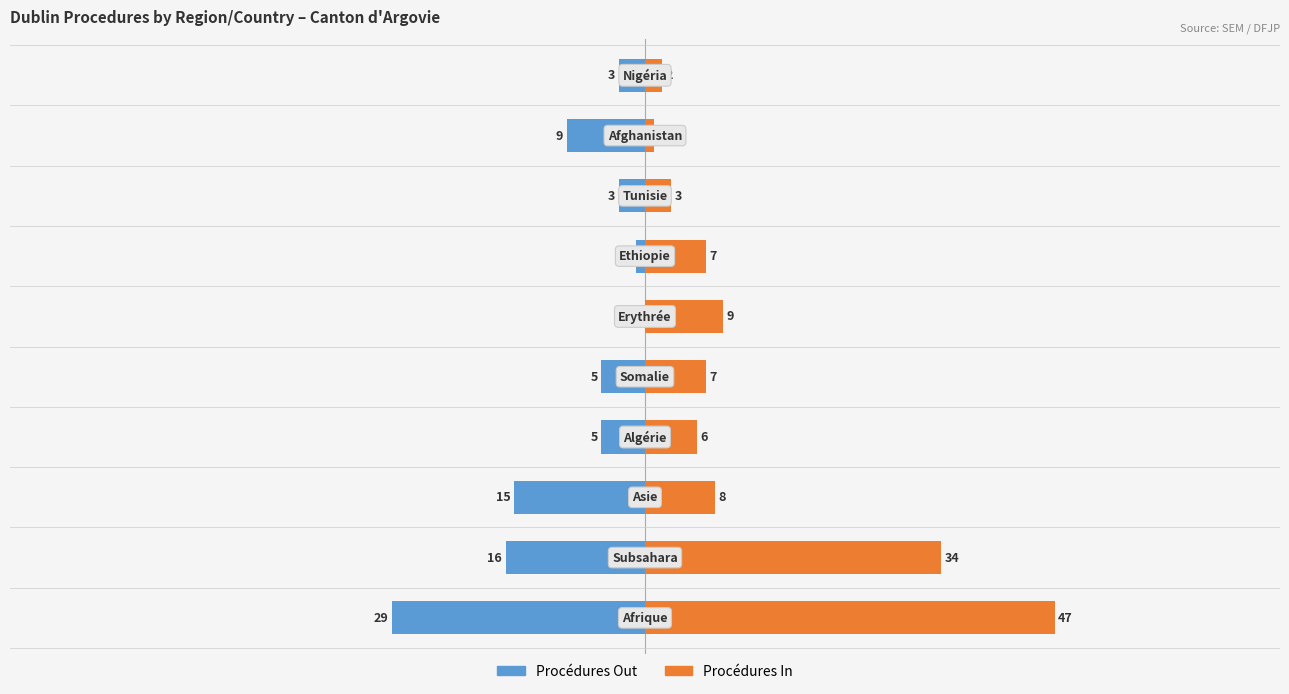

What is the value of the Procédures In bar at the 8th from the left?

3